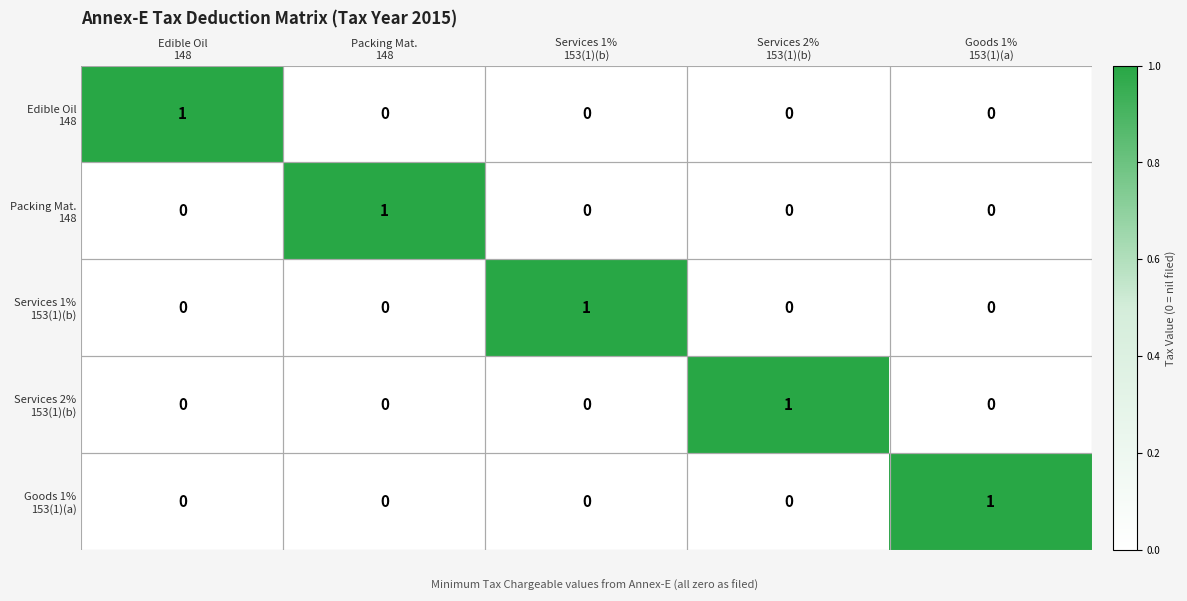

At how many categories does at least one series exceed 0?

5